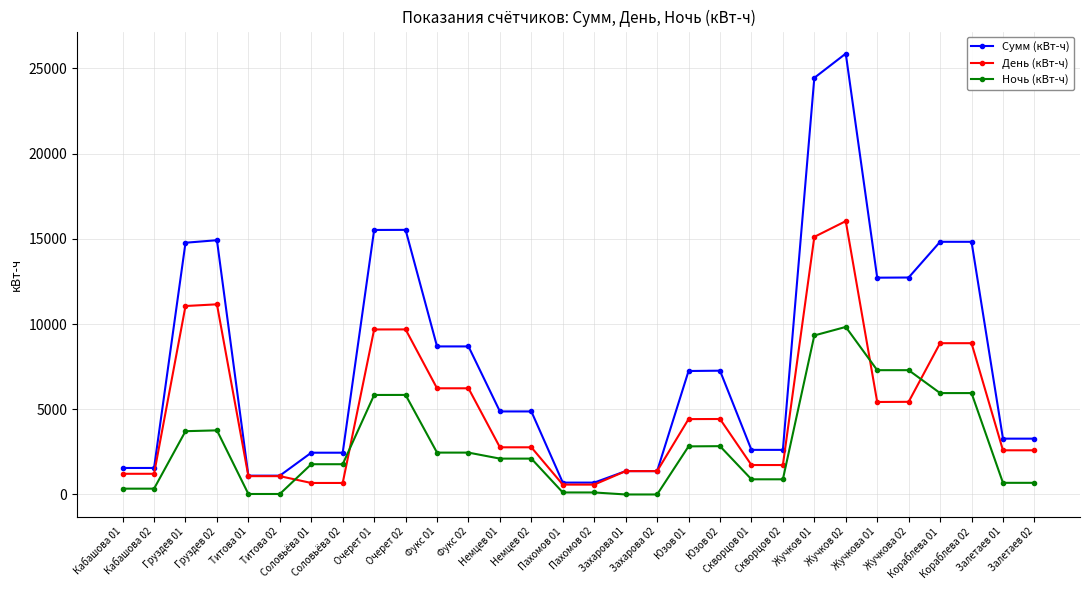

Which series changed the most between Груздев 01 and Залетаев 01?

Сумм (кВт-ч)